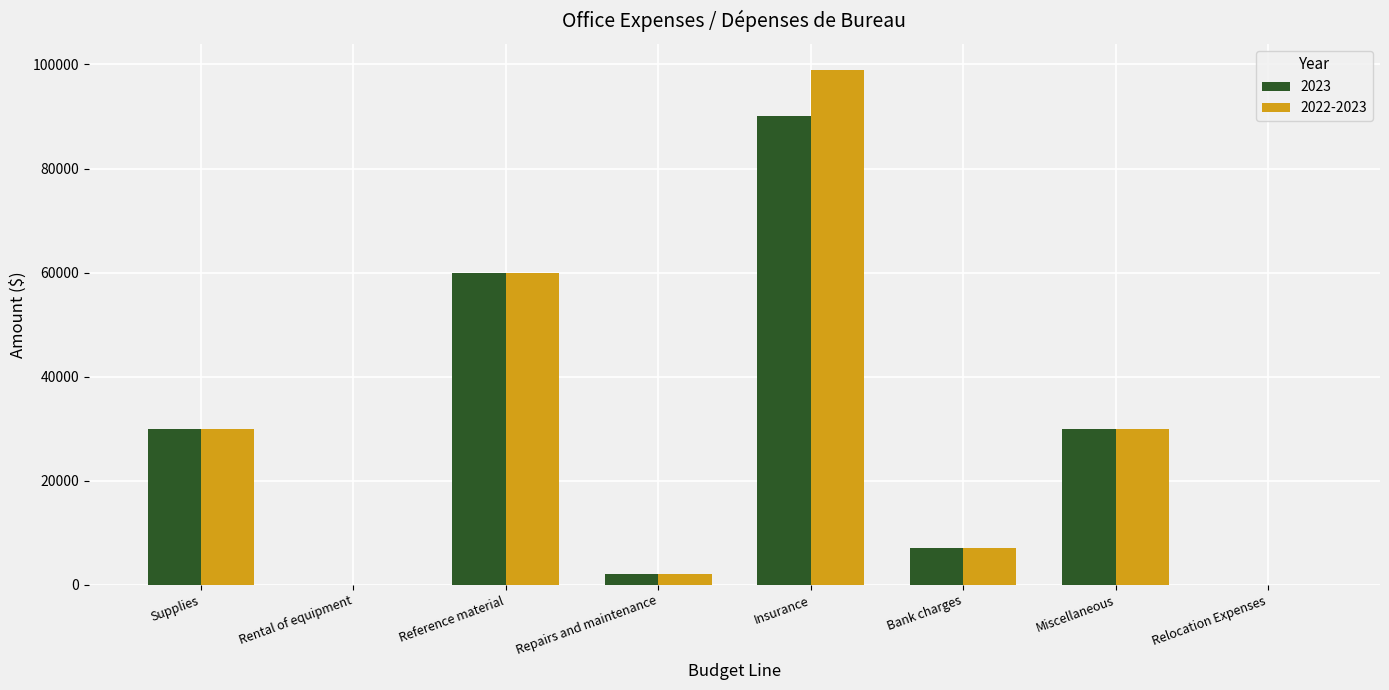

Which label corresponds to the largest value in the chart?

Insurance